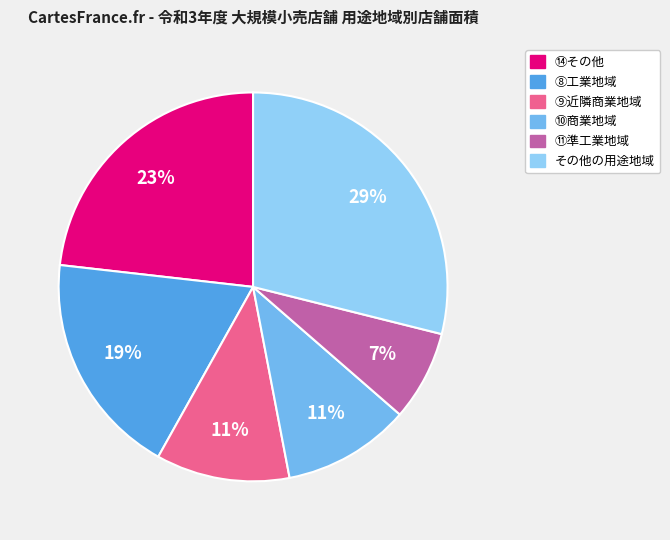

To the nearest percent, what is the average slice percentage?

17%